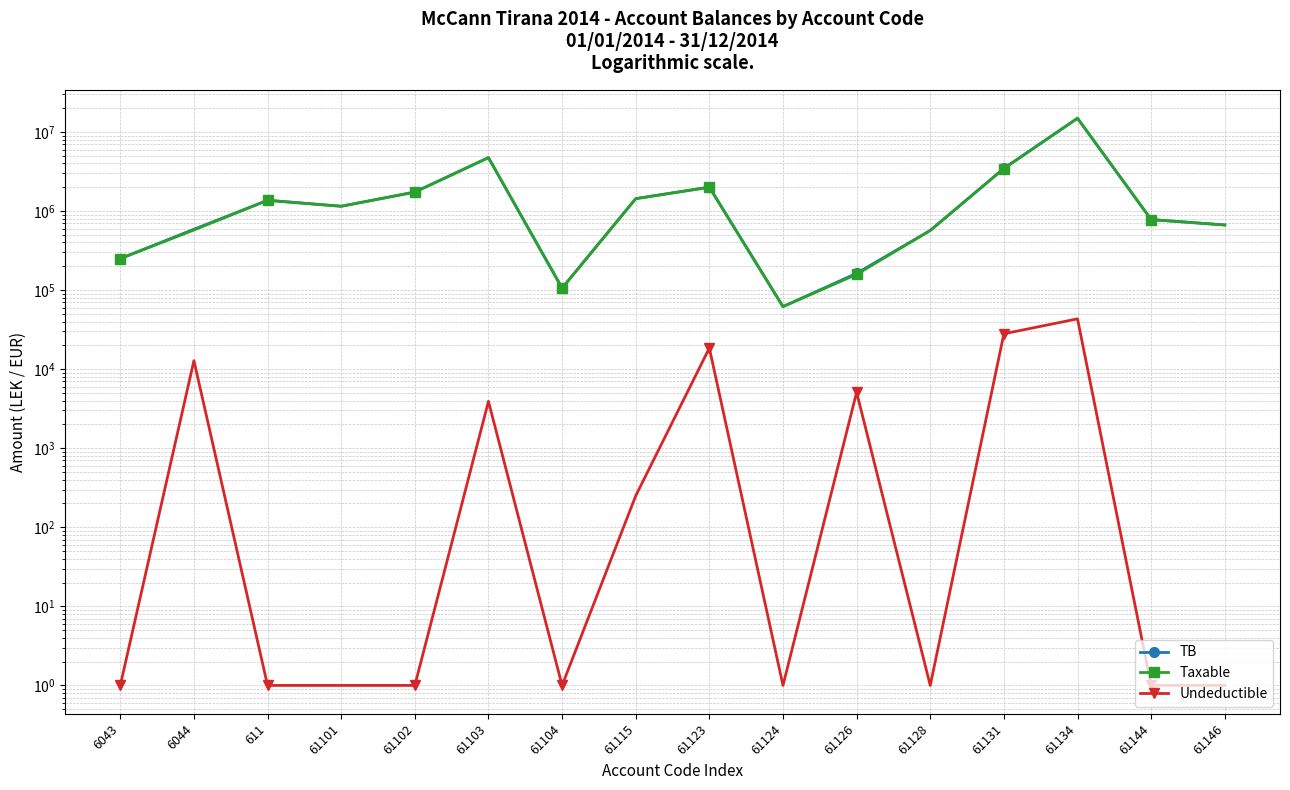

What are all the series names shown in the legend?

TB, Taxable, Undeductible